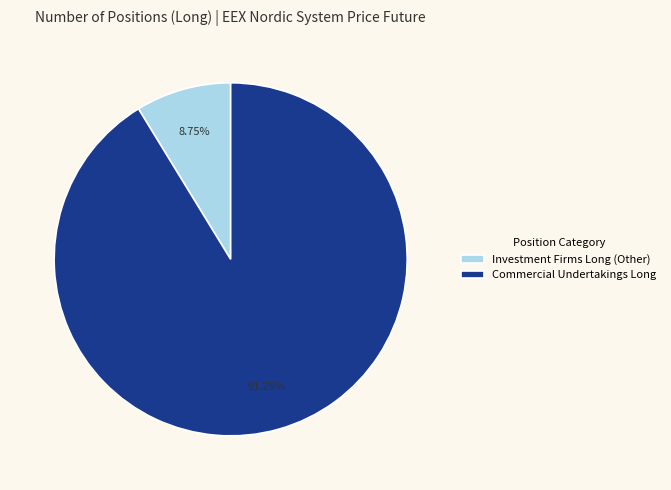

Which category has the smallest portion of the pie?

Investment Firms Long (Other)